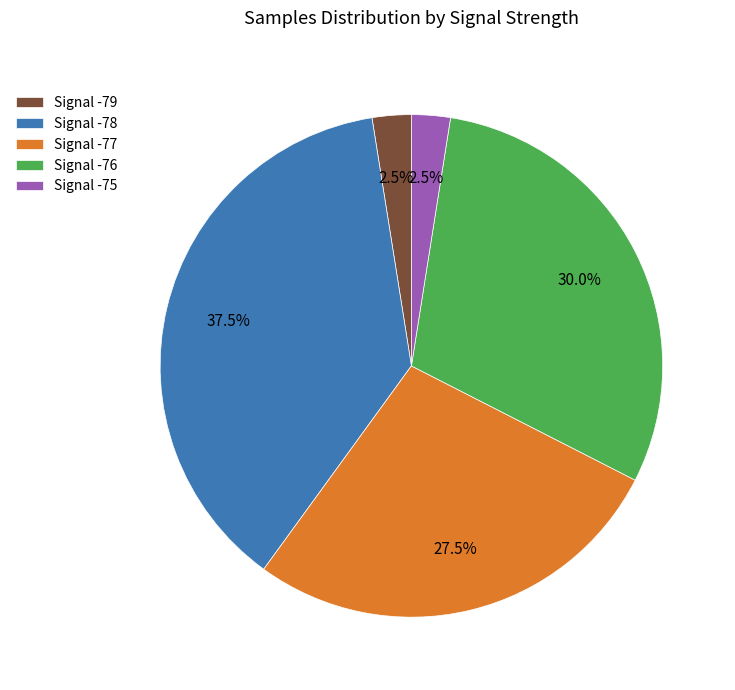

Which has a higher value, Signal -76 or Signal -78?

Signal -78